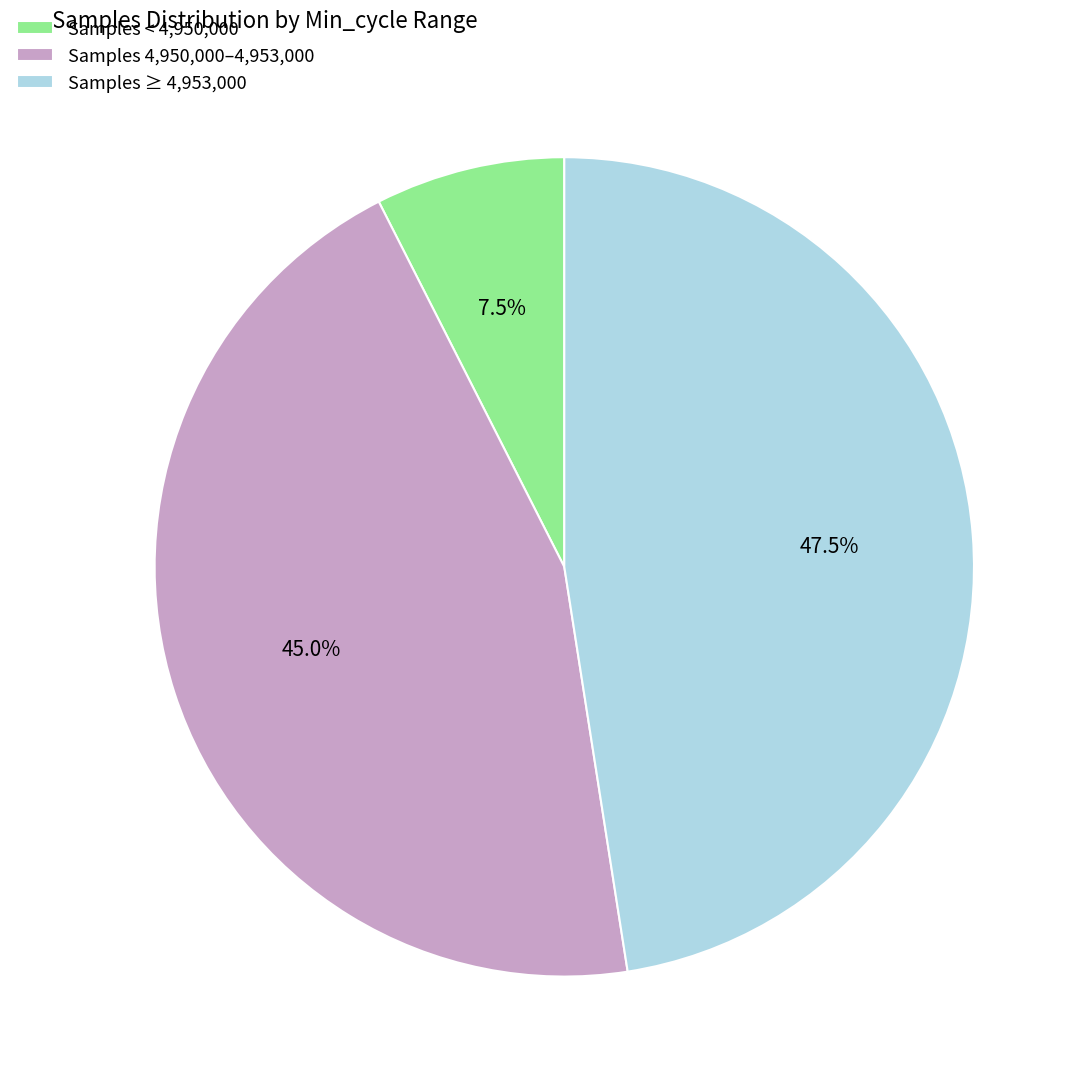

Between Samples 4,950,000–4,953,000 and Samples ≥ 4,953,000, which is larger?

Samples ≥ 4,953,000